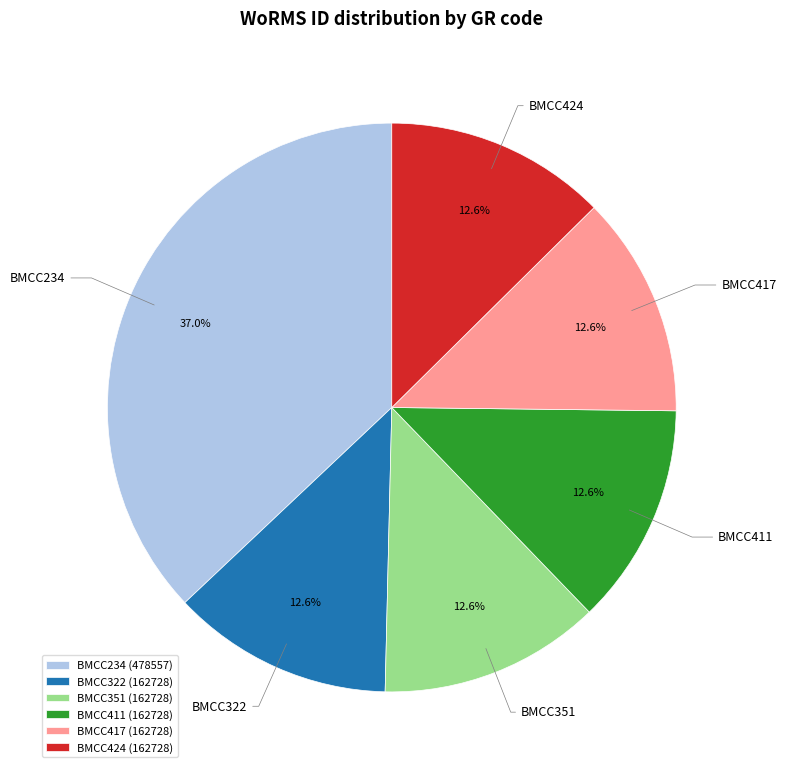

Between BMCC322 and BMCC234, which is larger?

BMCC234